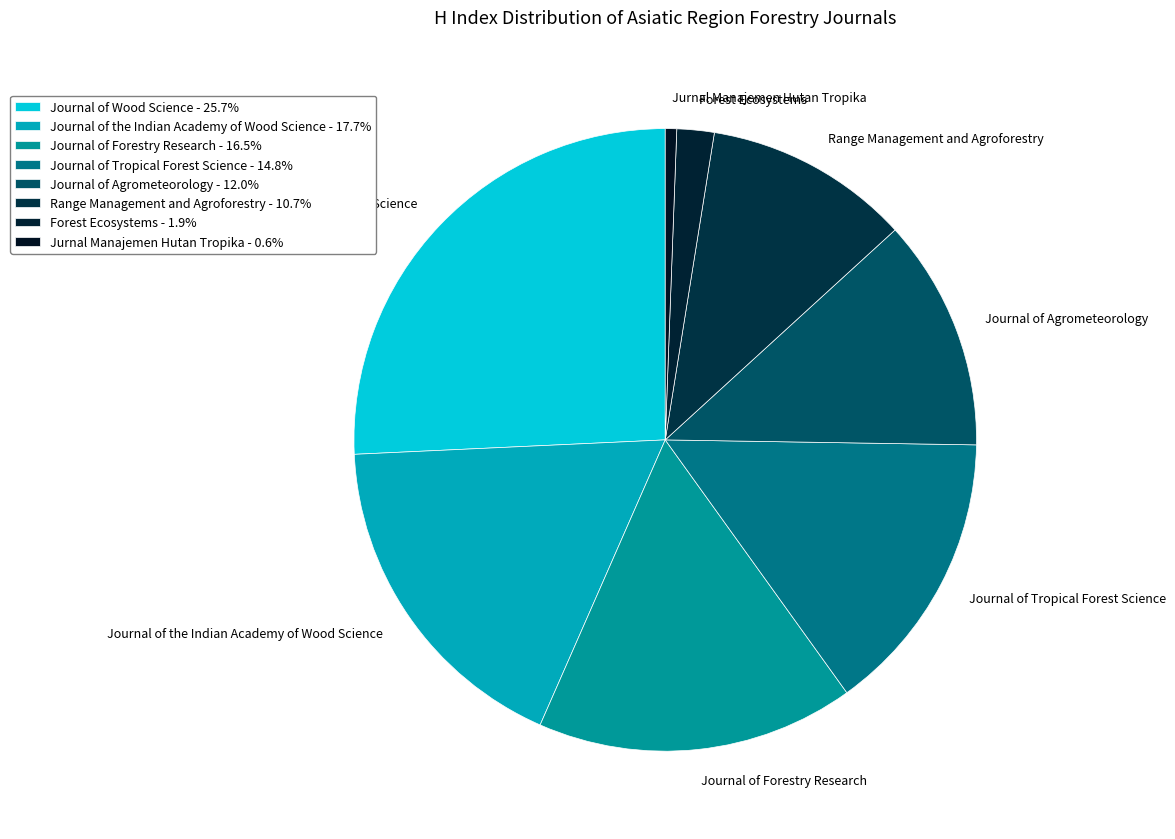

What is the largest slice in the pie chart?

Journal of Wood Science